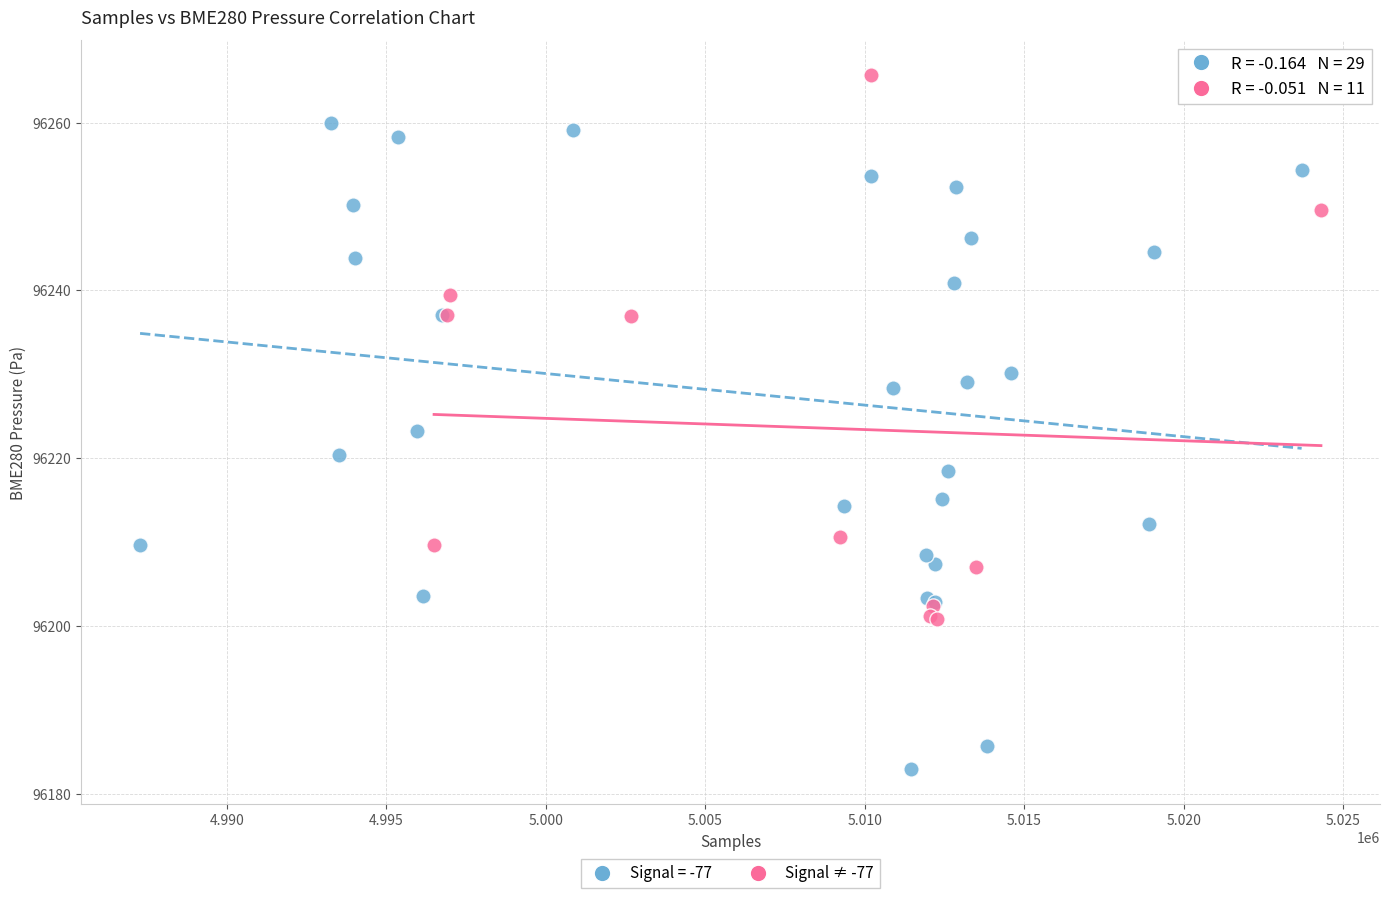

Which series contains the lowest Y value?

Signal = -77